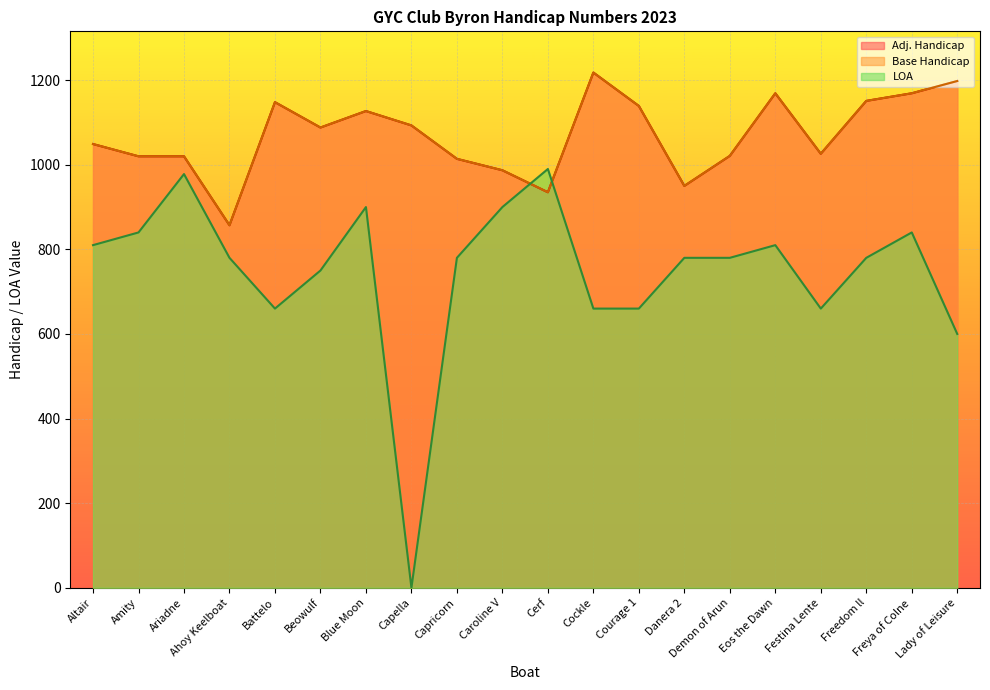

True or false: LOA and Adj. Handicap intersect in this chart.

True